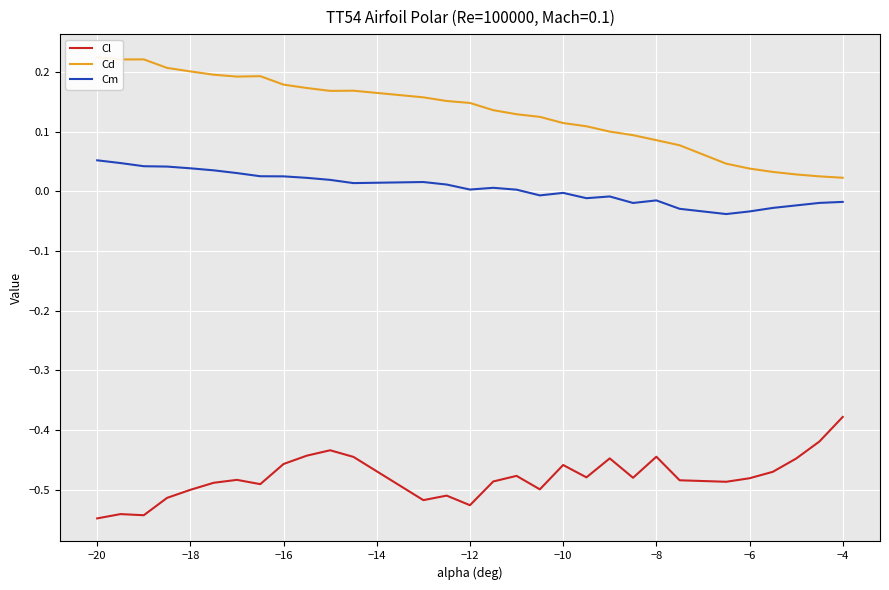

Which series has the widest spread of values?

Cd